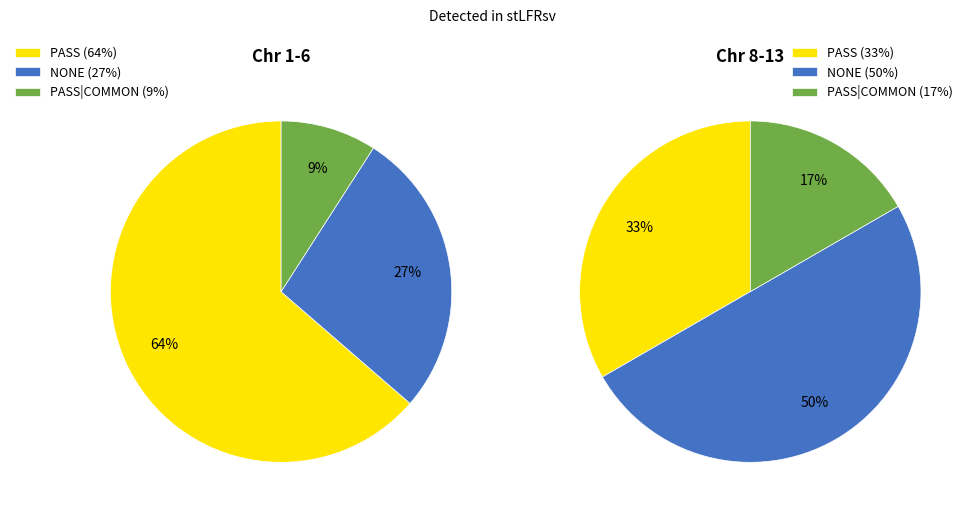

How many segments does this pie chart have?

3